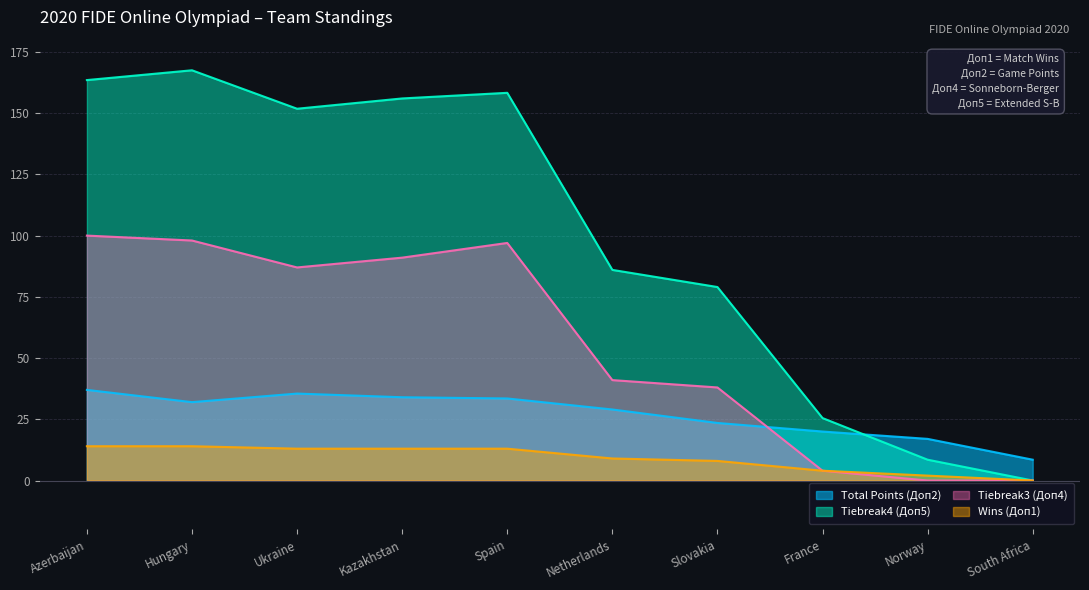

At which label does Wins (Доп1) first exceed 13?

Azerbaijan